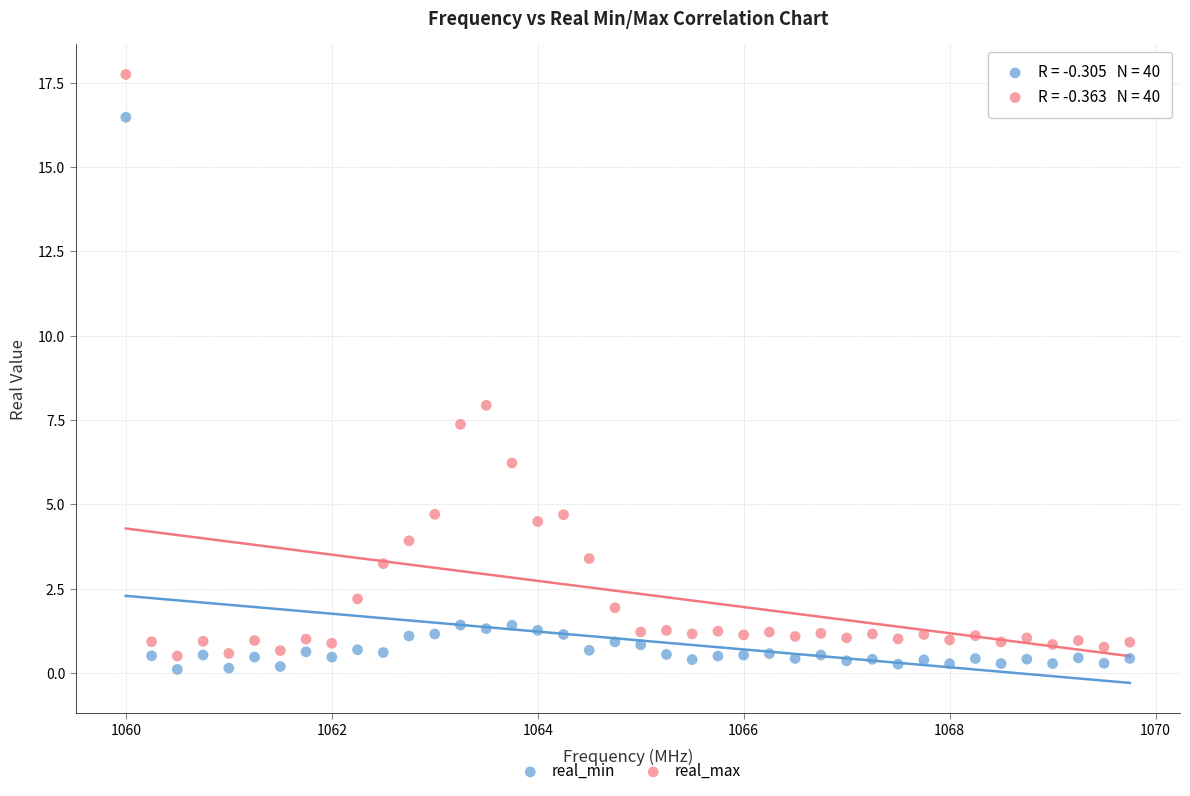

In the real_max series, what Y value is closest to 9?

7.9